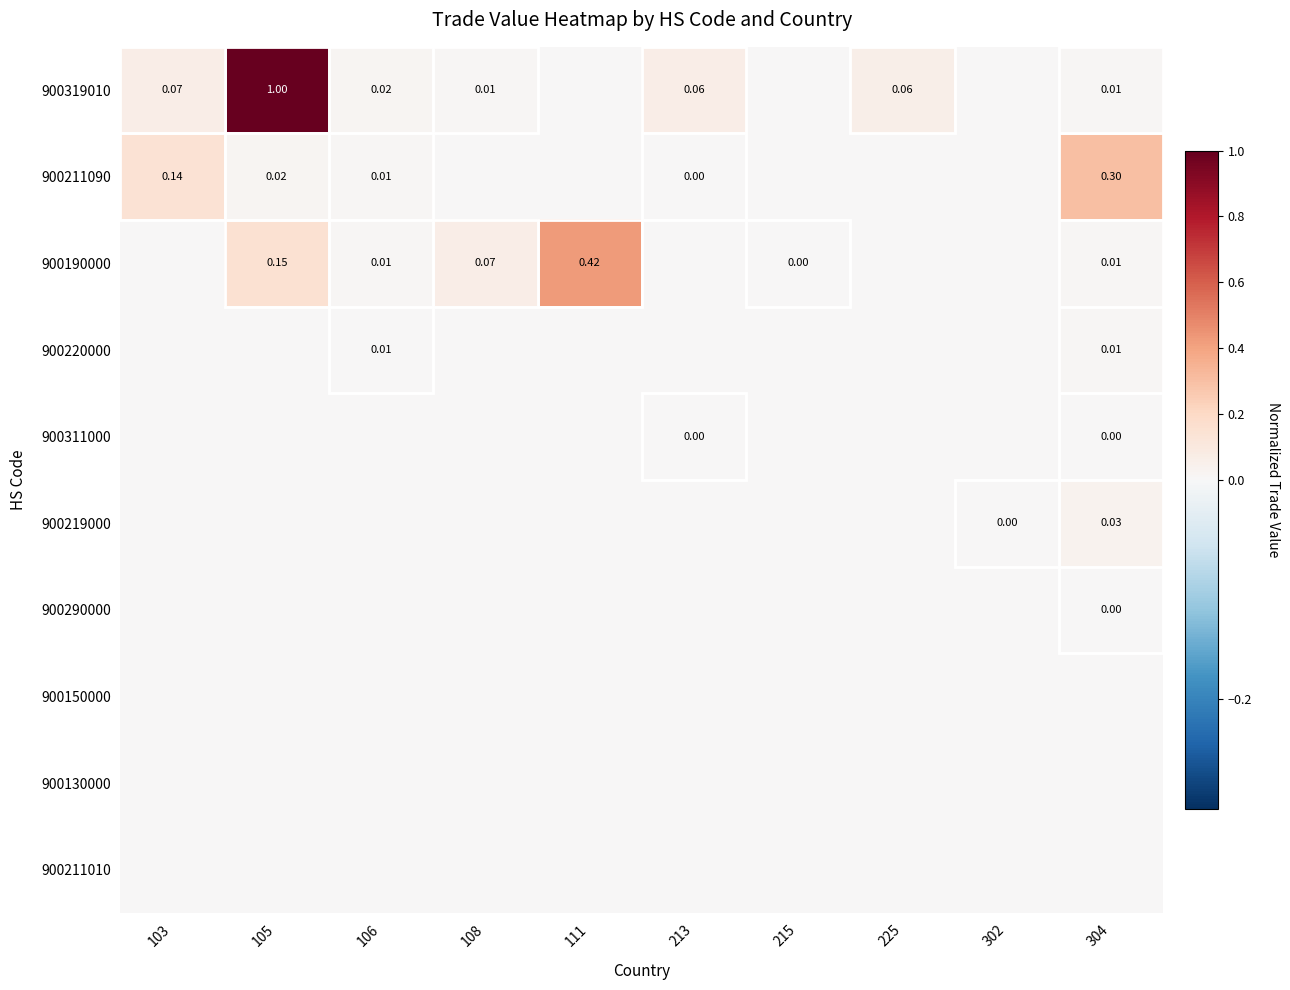

At how many categories does at least one series exceed 0?

10